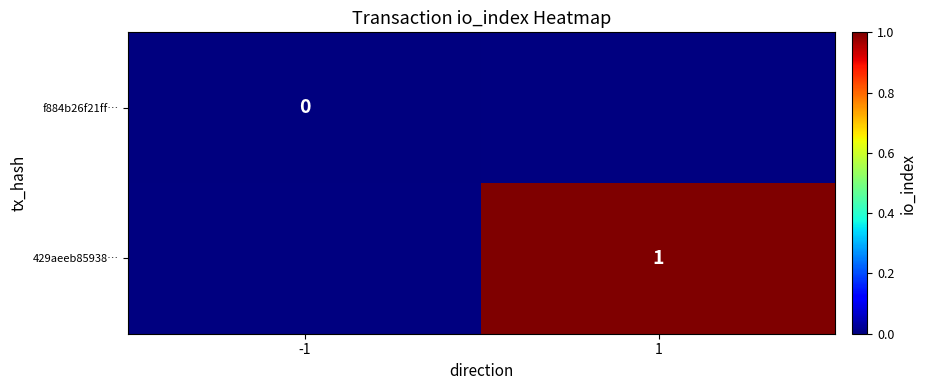

Which label corresponds to the smallest value in the chart?

-1